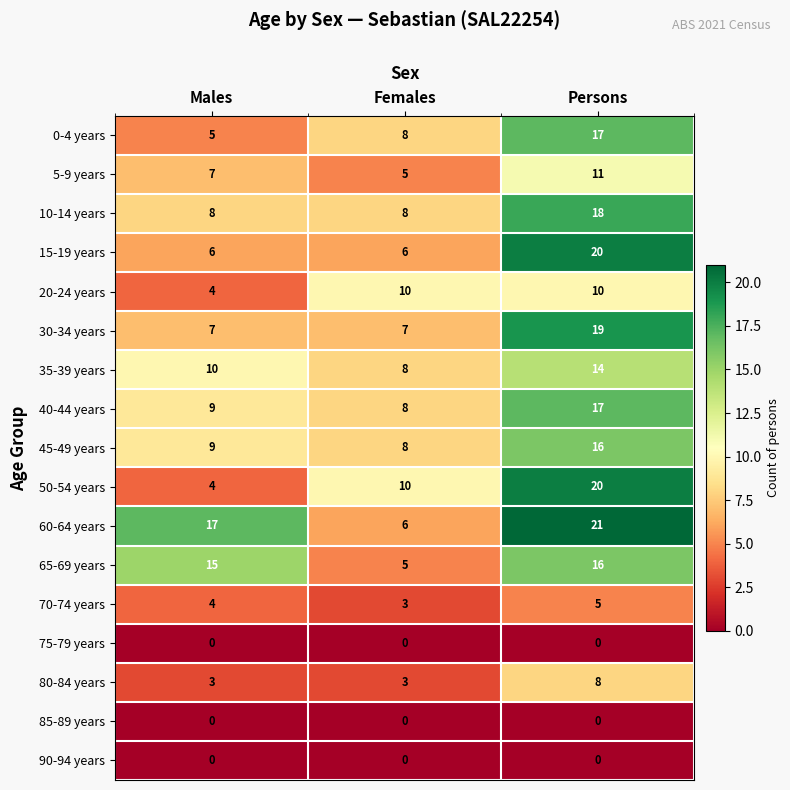

What is the difference between the highest and lowest values at Females?

10